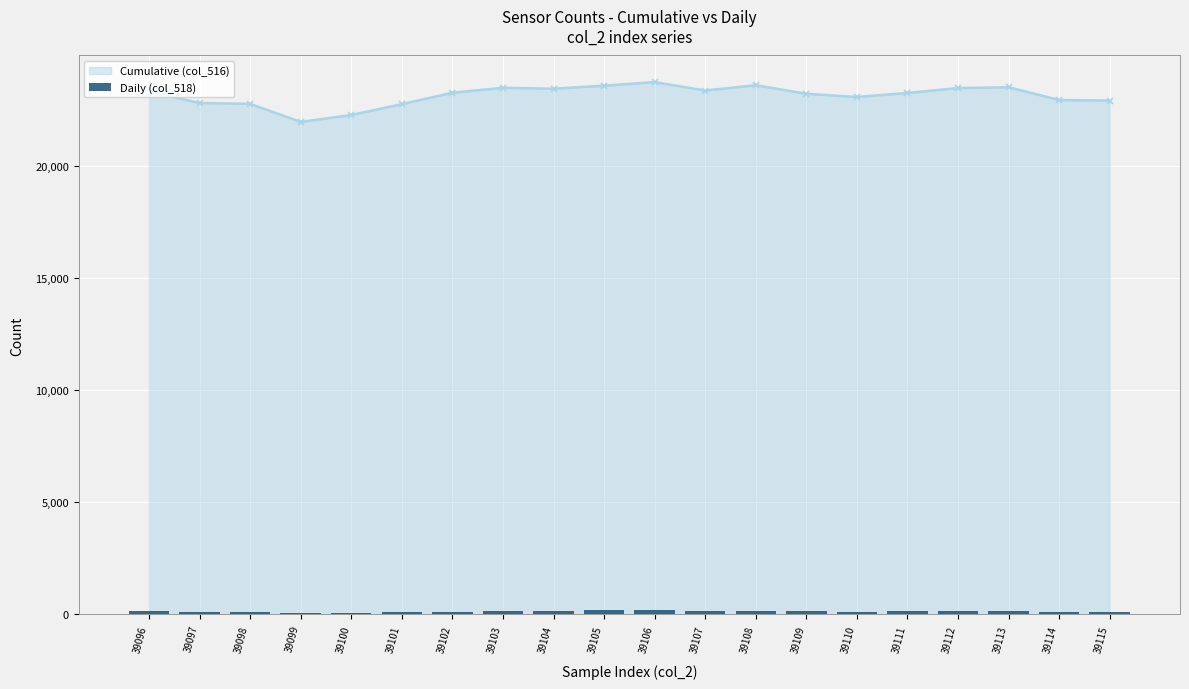

Which label corresponds to the smallest value in the chart?

39099